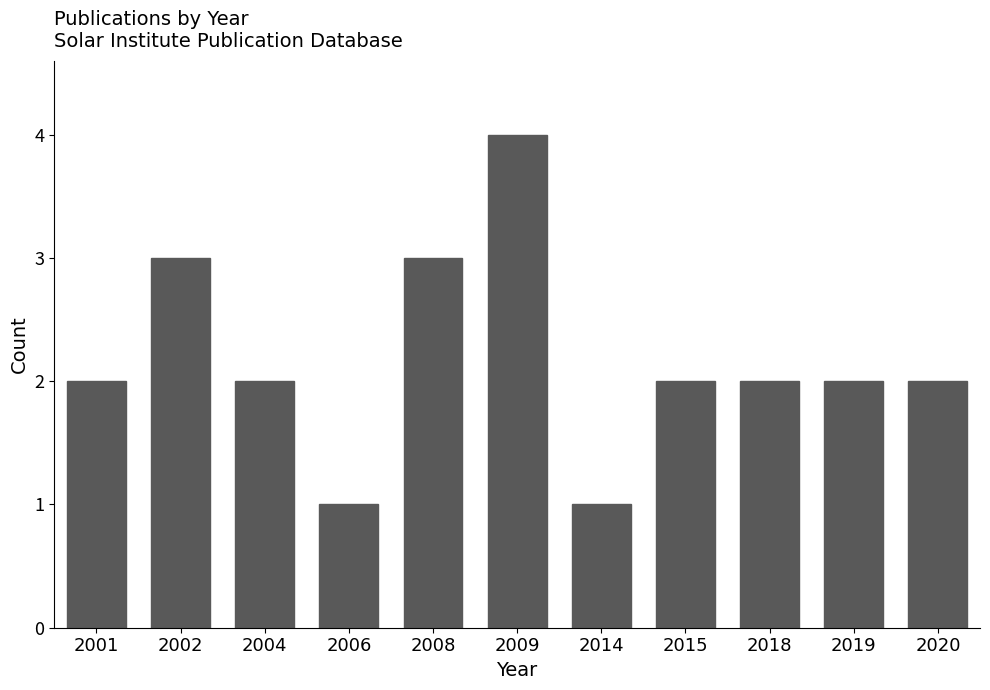

Reading left to right, transcribe all the data shown in this chart.

2001=2	2002=3	2004=2	2006=1	2008=3	2009=4	2014=1	2015=2	2018=2	2019=2	2020=2